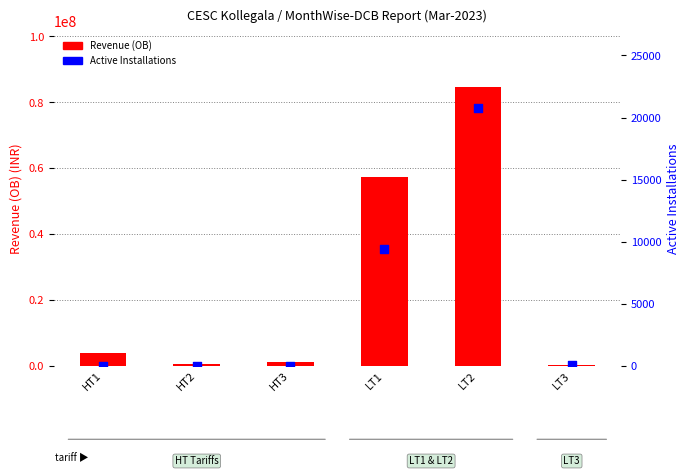

What is the total value across all series at LT1?

57159437.4